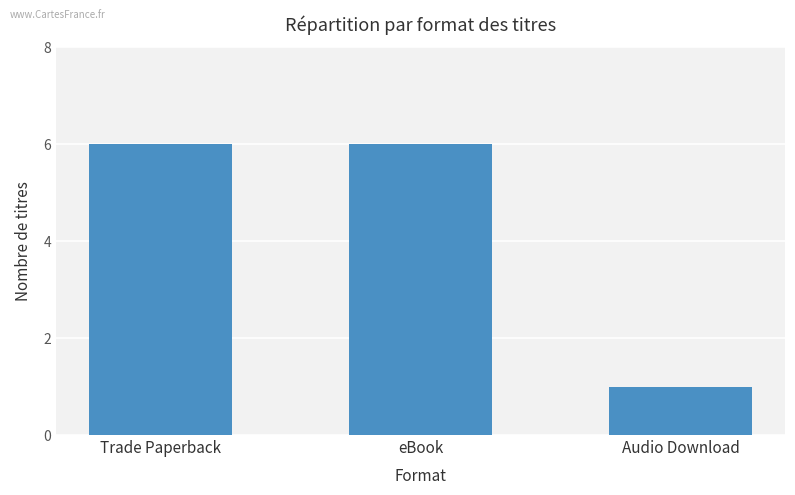

At which label is the value closest to 3?

Audio Download